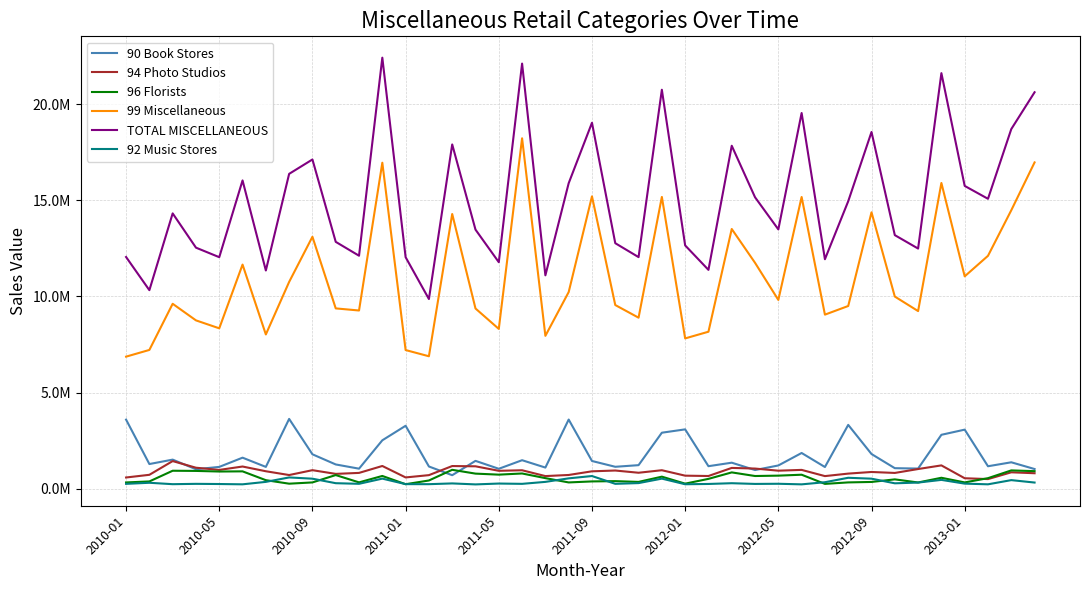

Which series has the largest range (max minus min)?

TOTAL MISCELLANEOUS